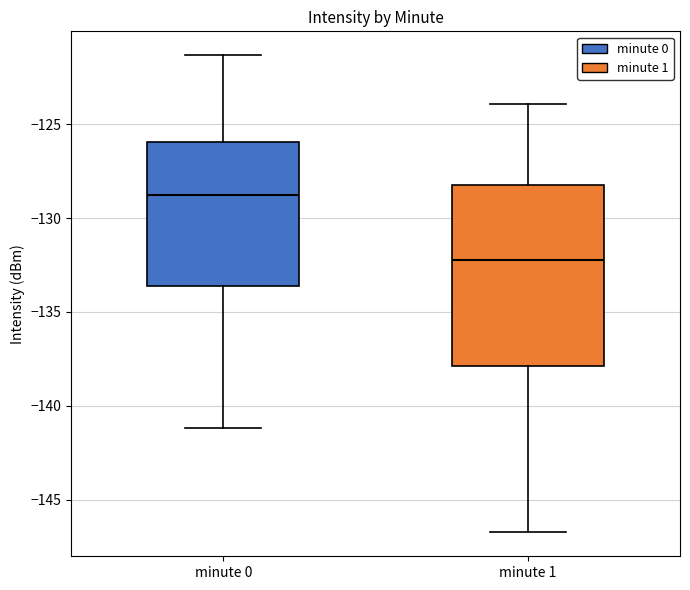

Which box is the tallest, from its lower edge to its upper edge?

minute 1